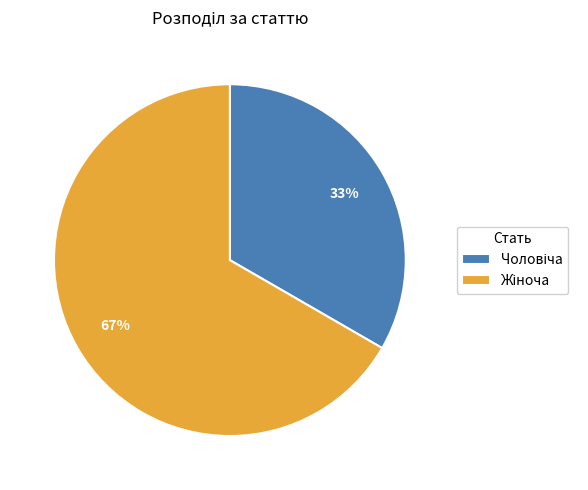

Does any single category account for the majority?

Yes